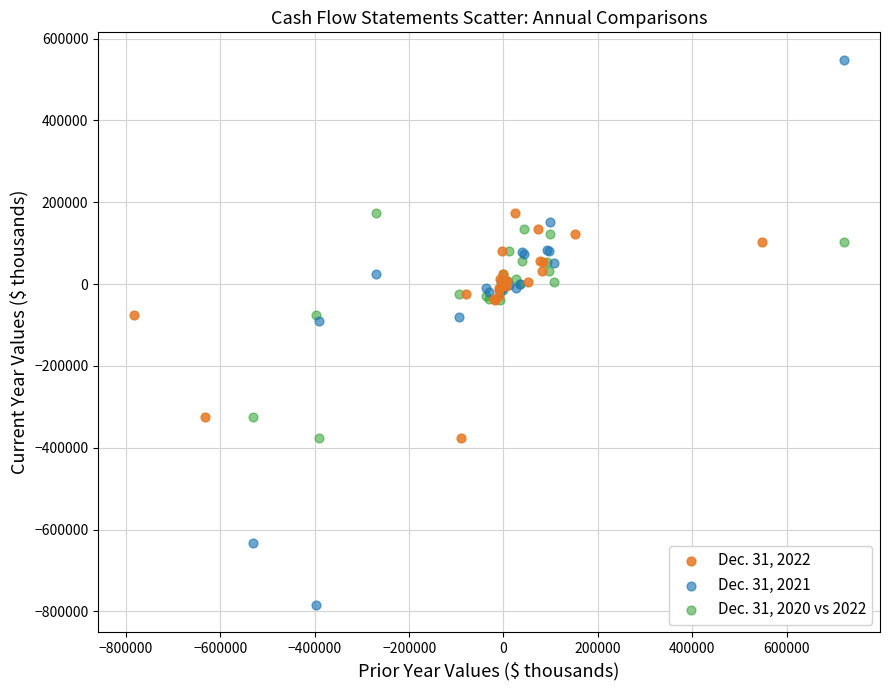

Which series contains the highest Y value?

Dec. 31, 2021